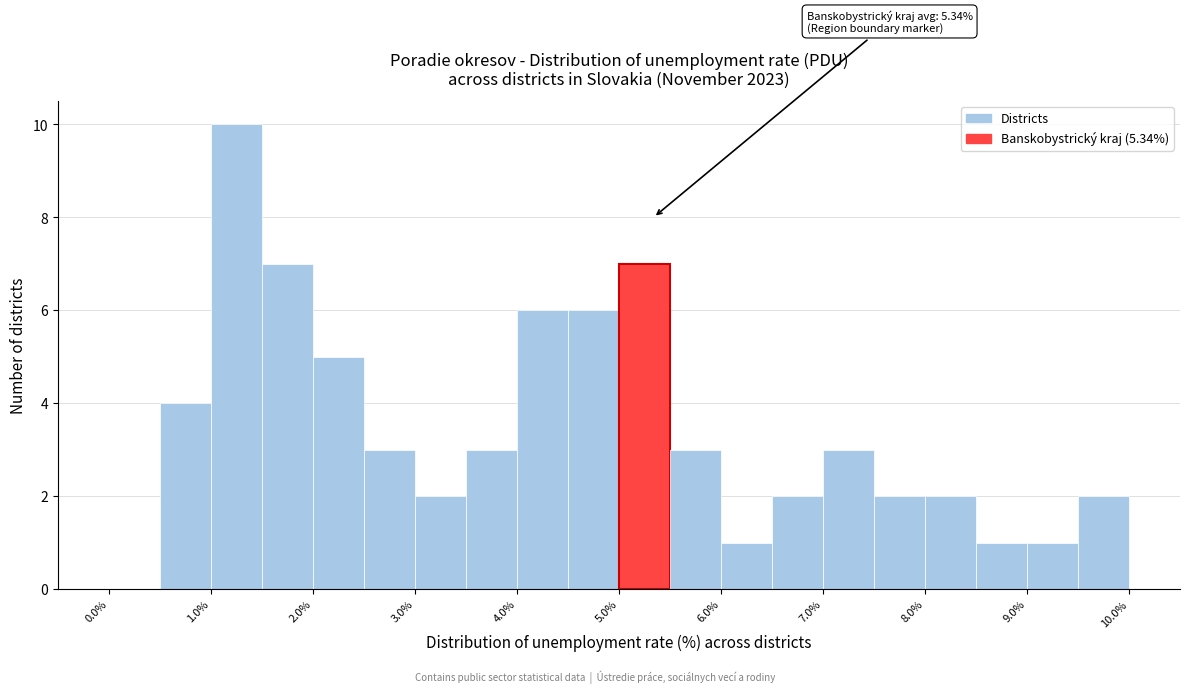

Which range on the x-axis has the tallest bar?

1.0 to 1.5